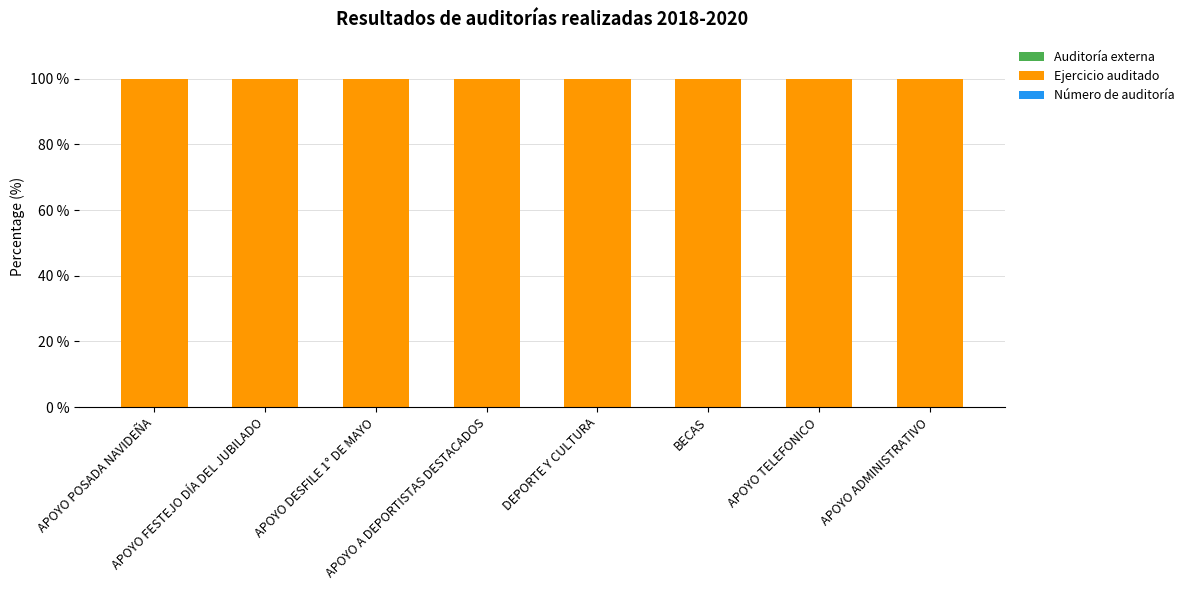

Is it true that Auditoría externa equals 0.1 at APOYO DESFILE 1° DE MAYO?

True